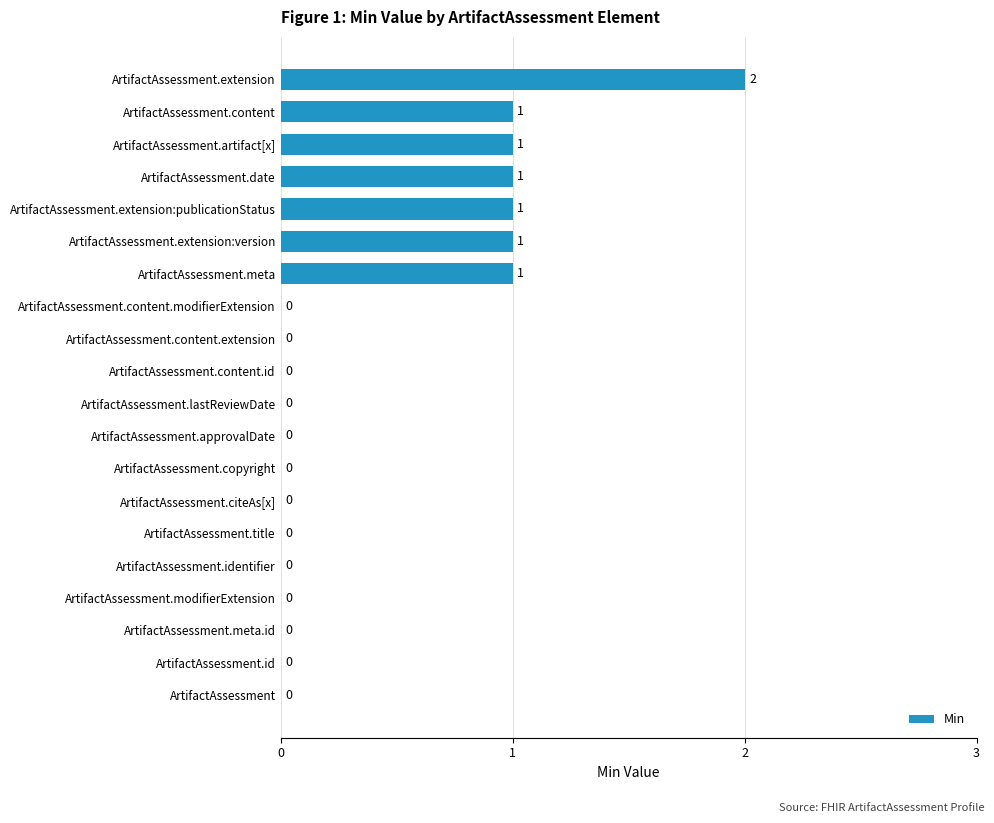

The chart shows a value of 0 at ArtifactAssessment.modifierExtension. True or false?

True